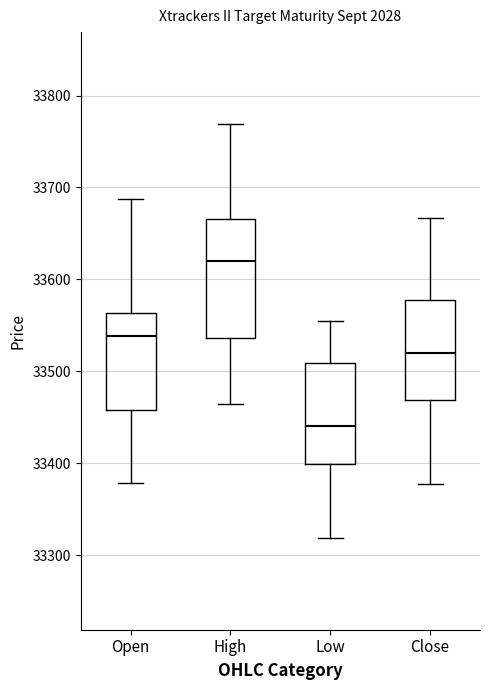

Comparing the boxes themselves (not the whiskers), which one is the tallest?

High